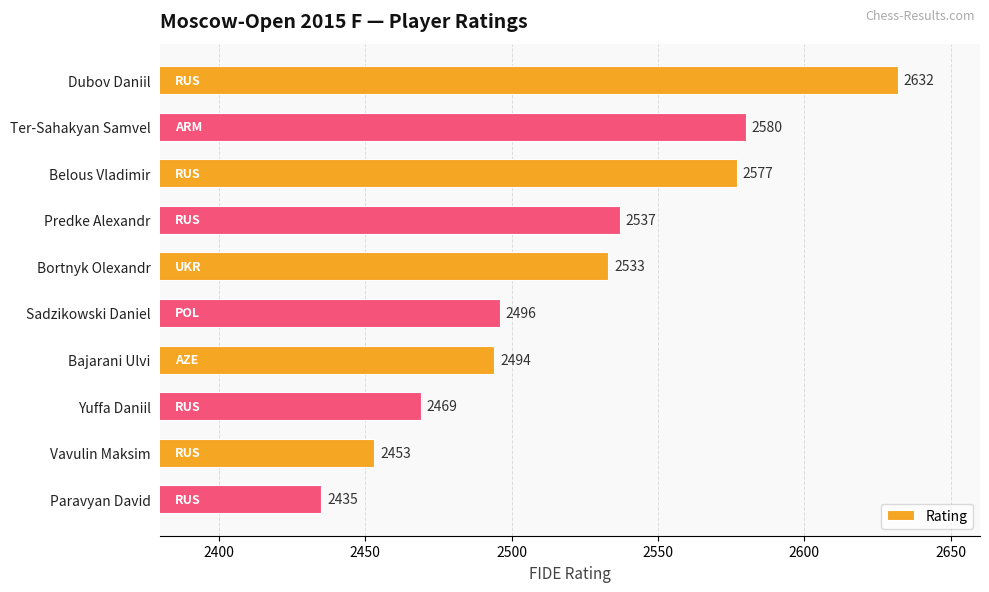

What is the value of the 10th bar from the top?

2435